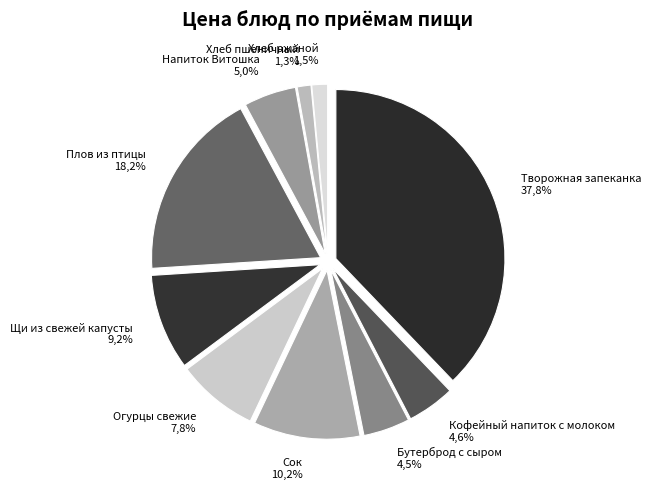

Is there a majority slice in this chart?

No